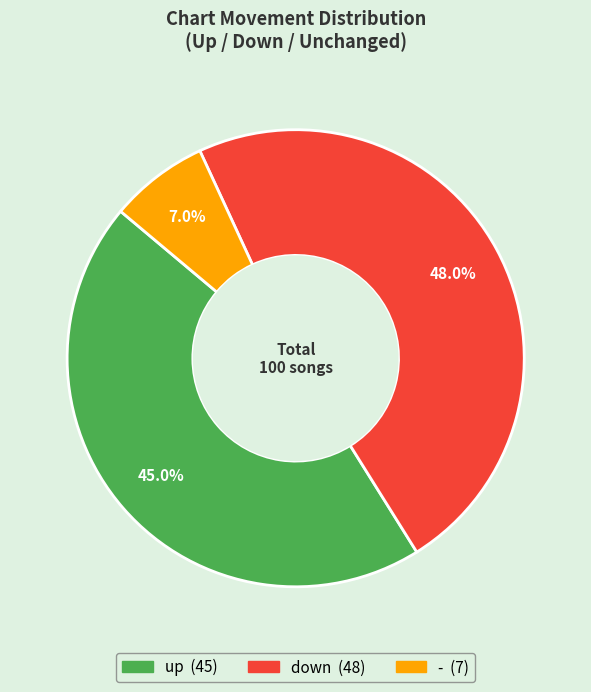

To the nearest percent, what percentage of the pie is up?

45%